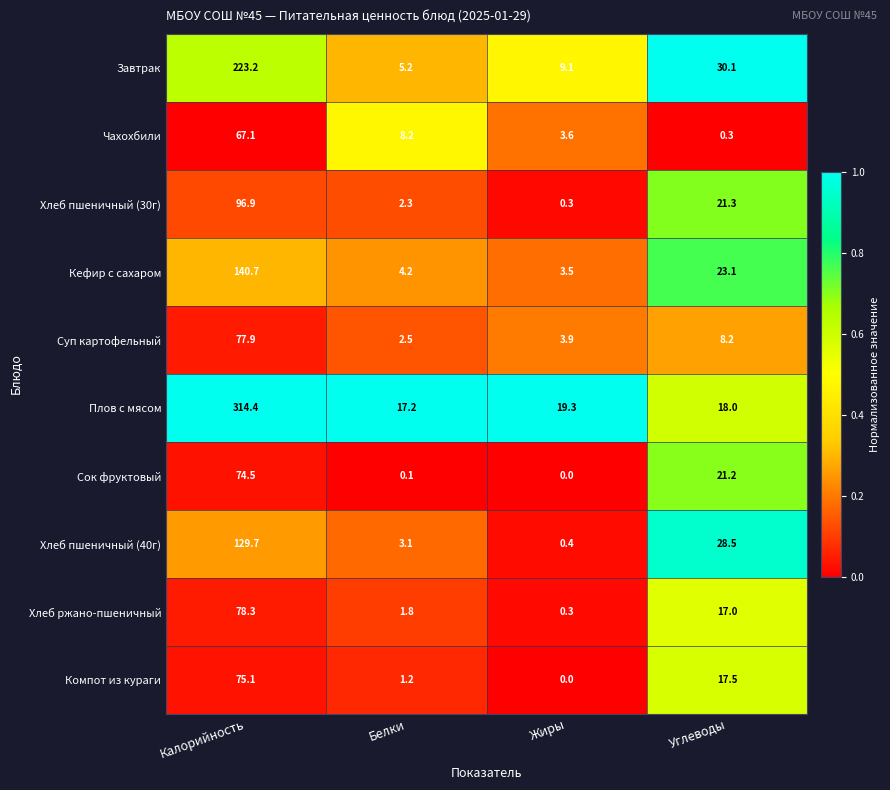

Rank the series at Белки from lowest to highest value.

Сок фруктовый, Компот из кураги, Хлеб ржано-пшеничный, Хлеб пшеничный (30г), Суп картофельный, Хлеб пшеничный (40г), Кефир с сахаром, Завтрак, Чахохбили, Плов с мясом